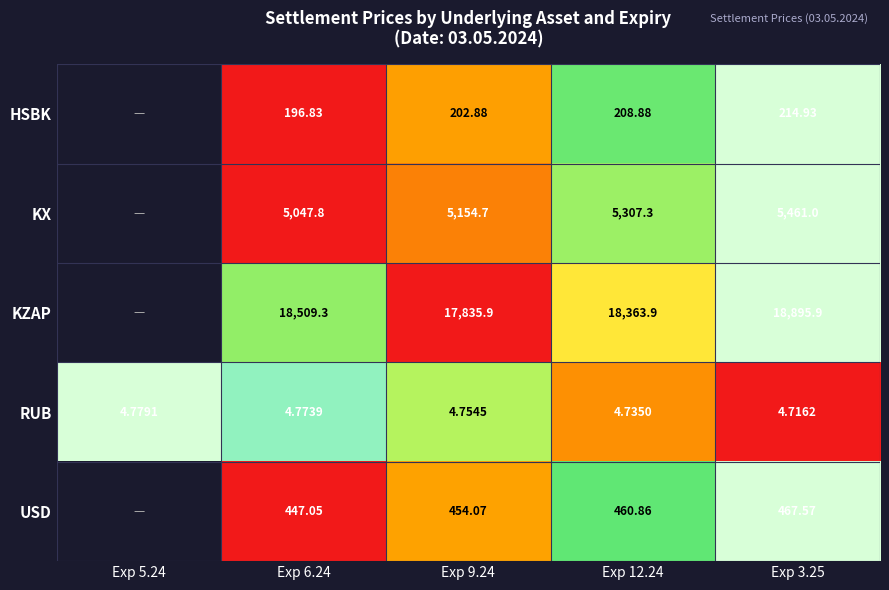

Which series changed the most between Exp 9.24 and Exp 12.24?

KZAP